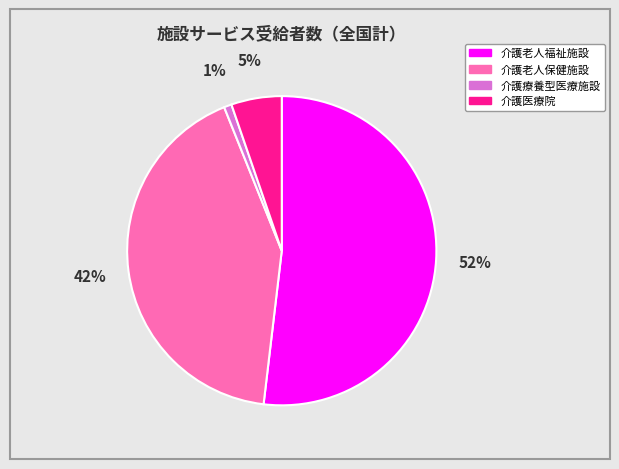

Which has a higher value, 介護老人福祉施設 or 介護医療院?

介護老人福祉施設